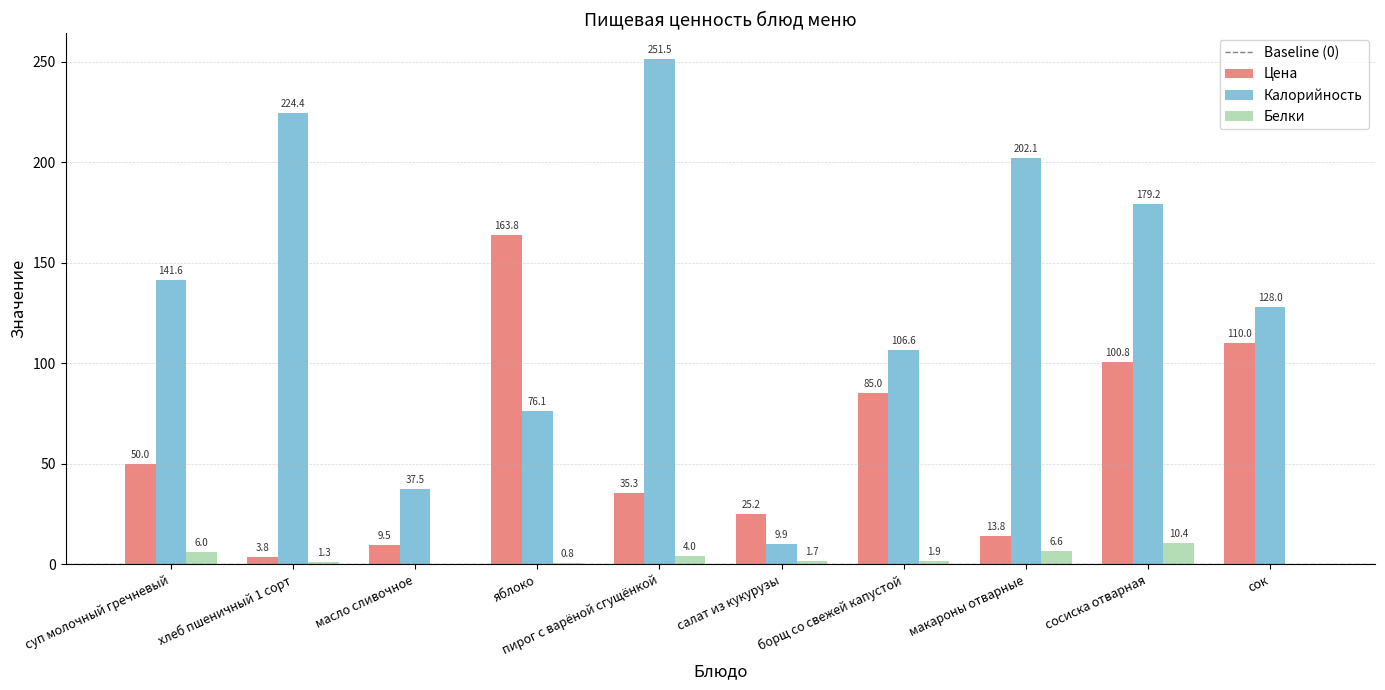

What is the highest value of the Белки series?

10.4